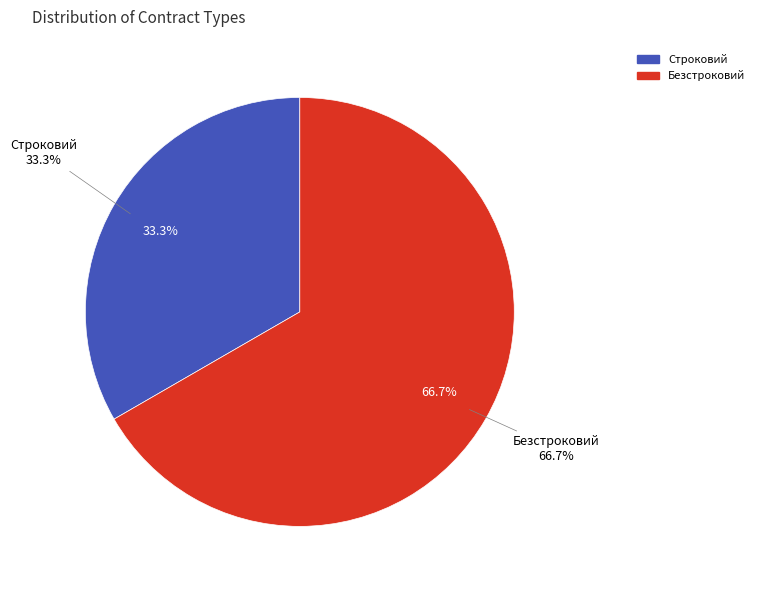

Does Безстроковий account for over 50% of the chart?

Yes